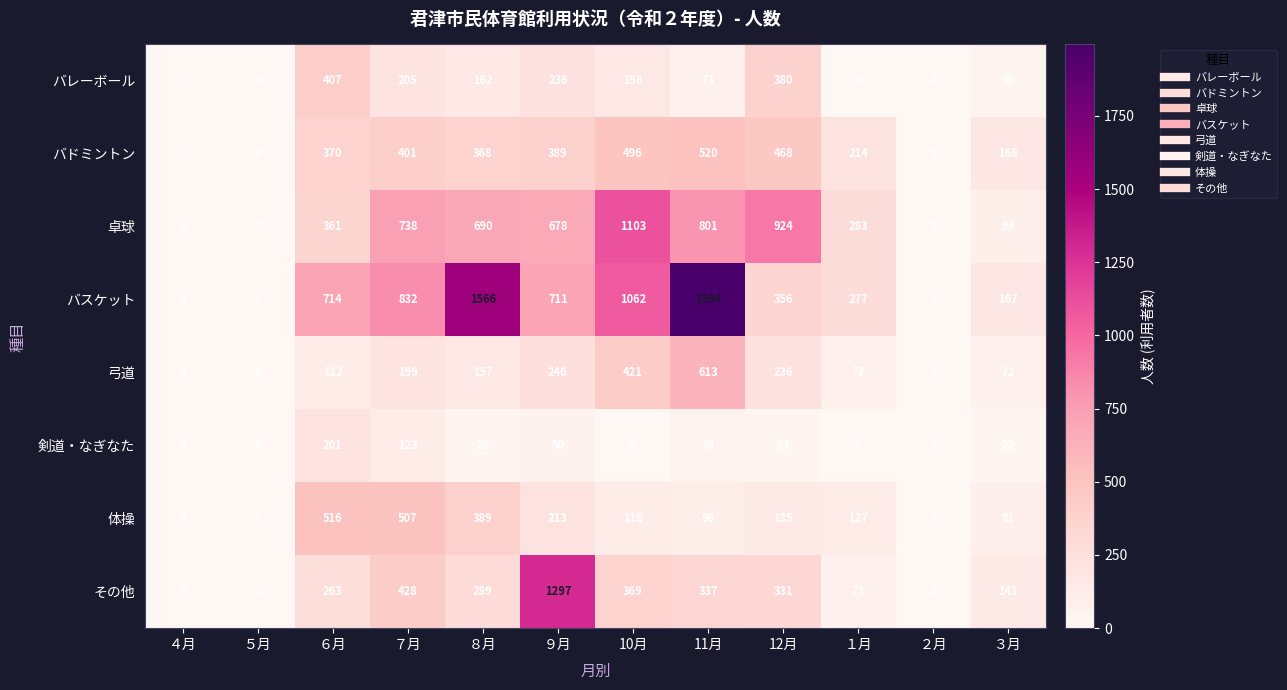

Rank the series by their maximum value, from lowest to highest.

剣道・なぎなた, バレーボール, 体操, バドミントン, 弓道, 卓球, その他, バスケット